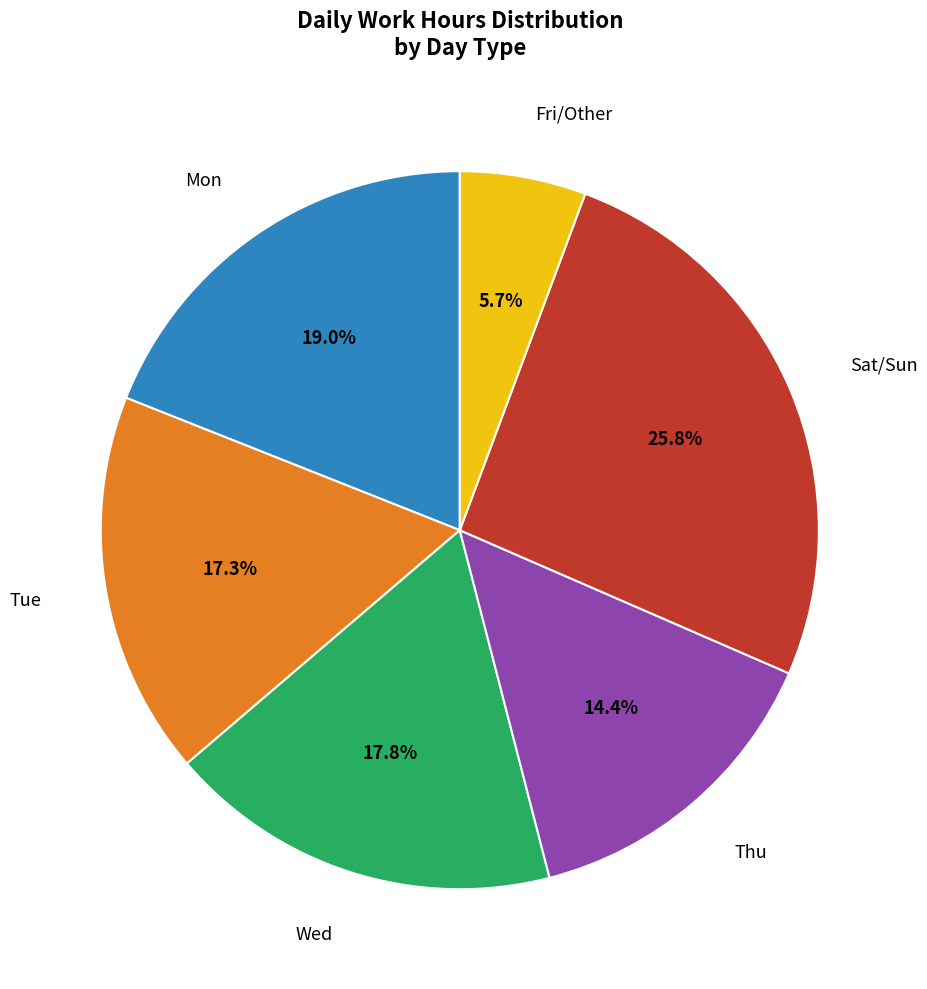

Is there any slice that represents more than half of the pie?

No